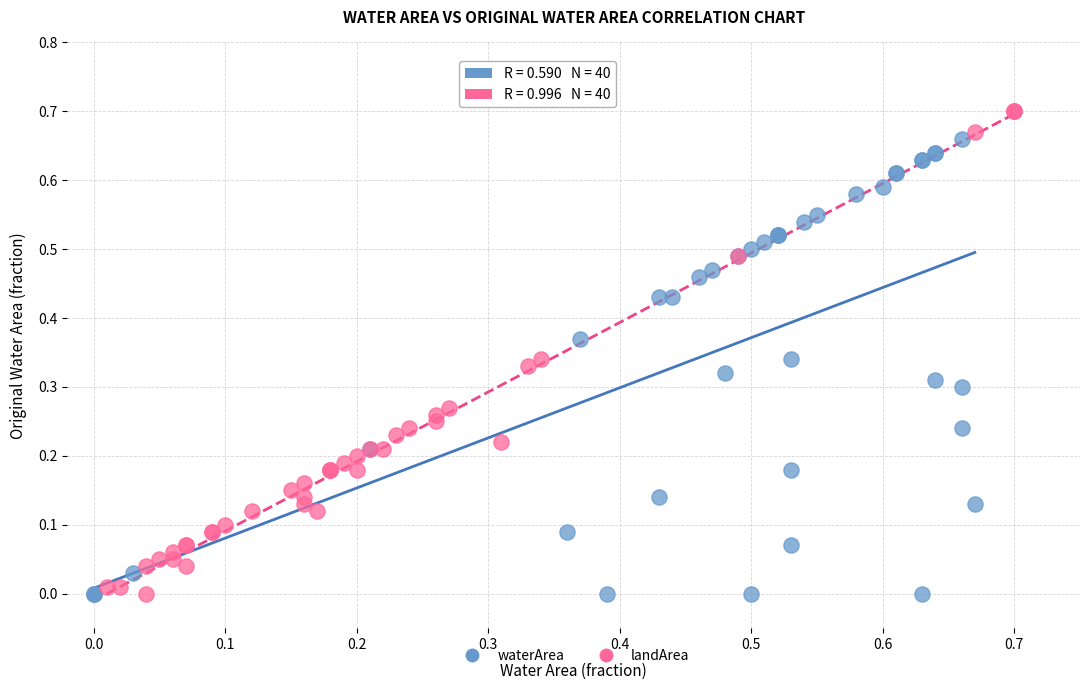

What are all the series names shown in the legend?

waterArea, landArea